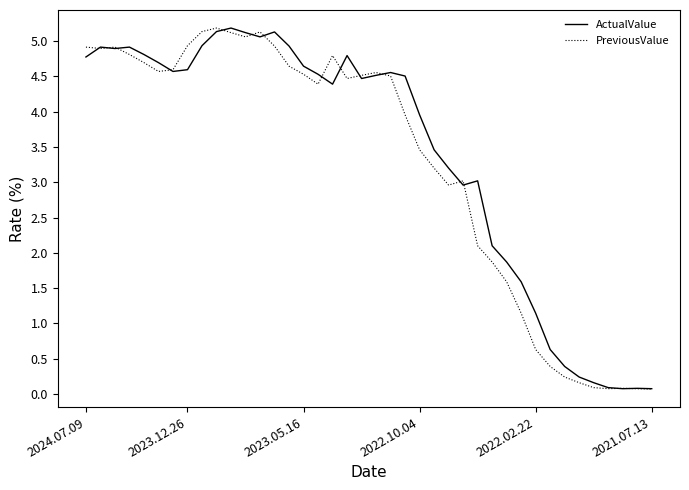

Reading left to right, extract all data points from this chart.

ActualValue: 4.8	4.9	4.9	4.9	4.8	4.7	4.6	4.6	4.9	5.1	5.2	5.1	5.1	5.1	4.9	4.6	4.5	4.4	4.8	4.5	4.5	4.6	4.5	4.0	3.5	3.2	3.0	3.0	2.1	1.9	1.6	1.1	0.6	0.4	0.2	0.2	0.1	0.1	0.1	0.1
PreviousValue: 4.9	4.9	4.9	4.8	4.7	4.6	4.6	4.9	5.1	5.2	5.1	5.1	5.1	4.9	4.6	4.5	4.4	4.8	4.5	4.5	4.6	4.5	4.0	3.5	3.2	3.0	3.0	2.1	1.9	1.6	1.1	0.6	0.4	0.2	0.2	0.1	0.1	0.1	0.1	0.1